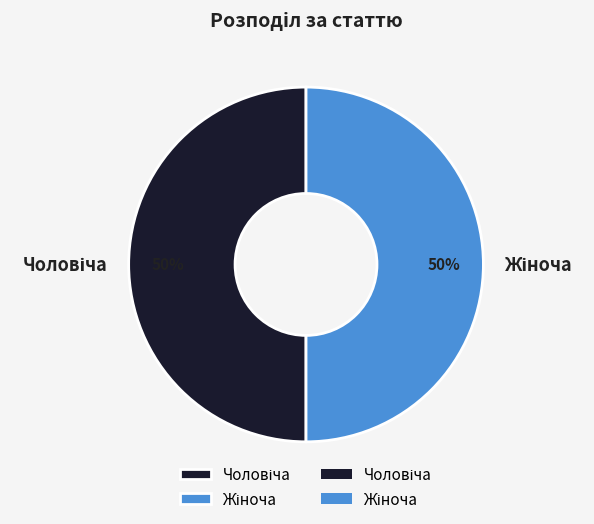

To the nearest percent, what is the average slice percentage?

50%